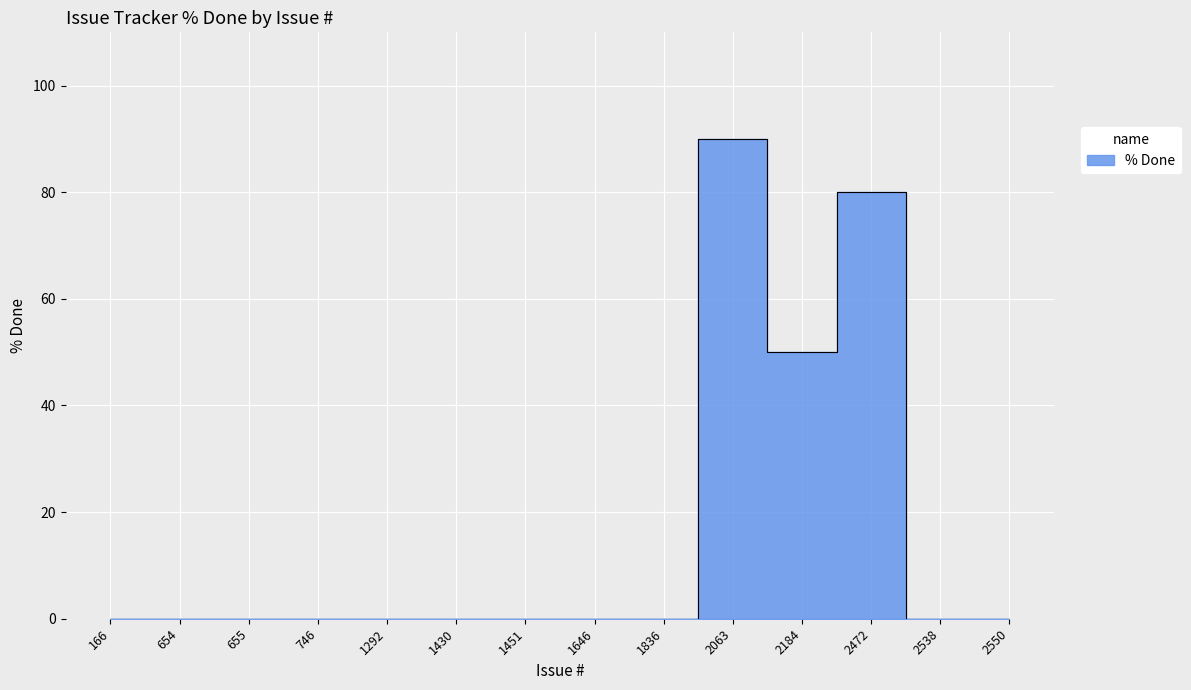

The chart shows a value of 0 at 1430. True or false?

True